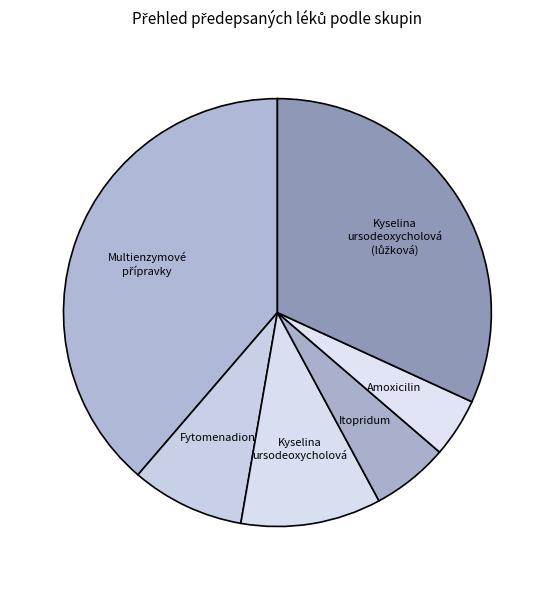

Which slice is the smallest?

Amoxicilin